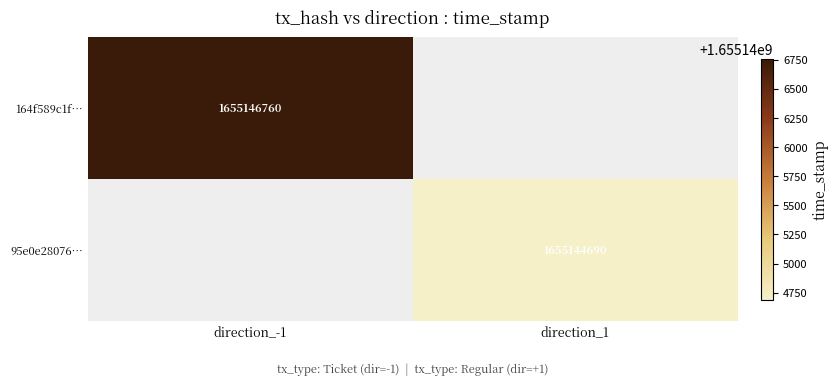

The value of 164f589c1f… at direction_-1 is 416034878. True or false?

False